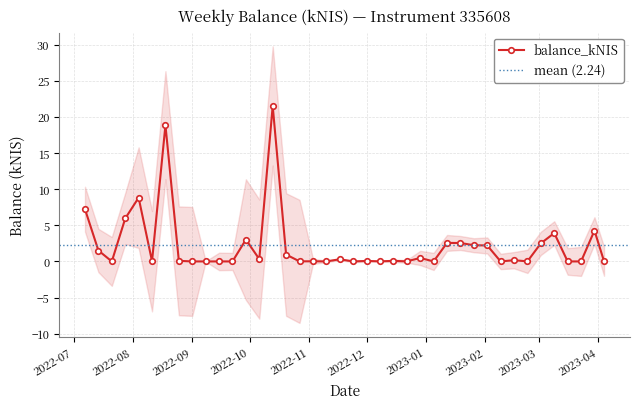

True or false: balance_kNIS has more than 0 points higher than both neighbors.

True